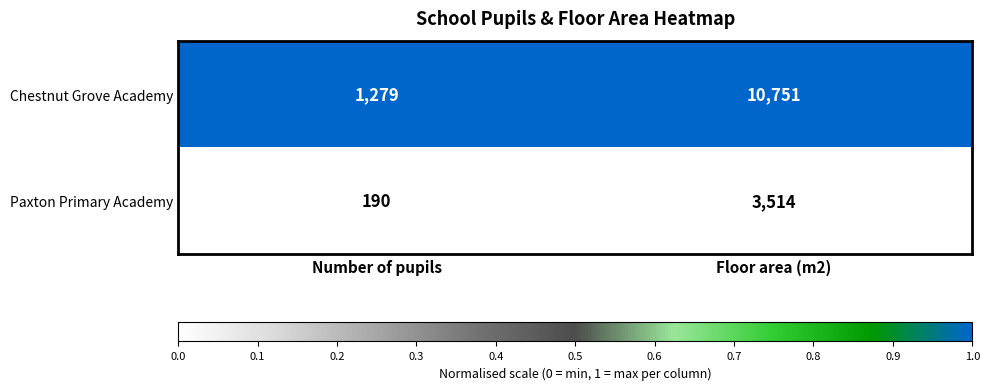

Reading left to right, list all the values displayed in this chart.

Chestnut Grove Academy: Number of pupils=1279	Floor area (m2)=10751
Paxton Primary Academy: Number of pupils=190	Floor area (m2)=3514